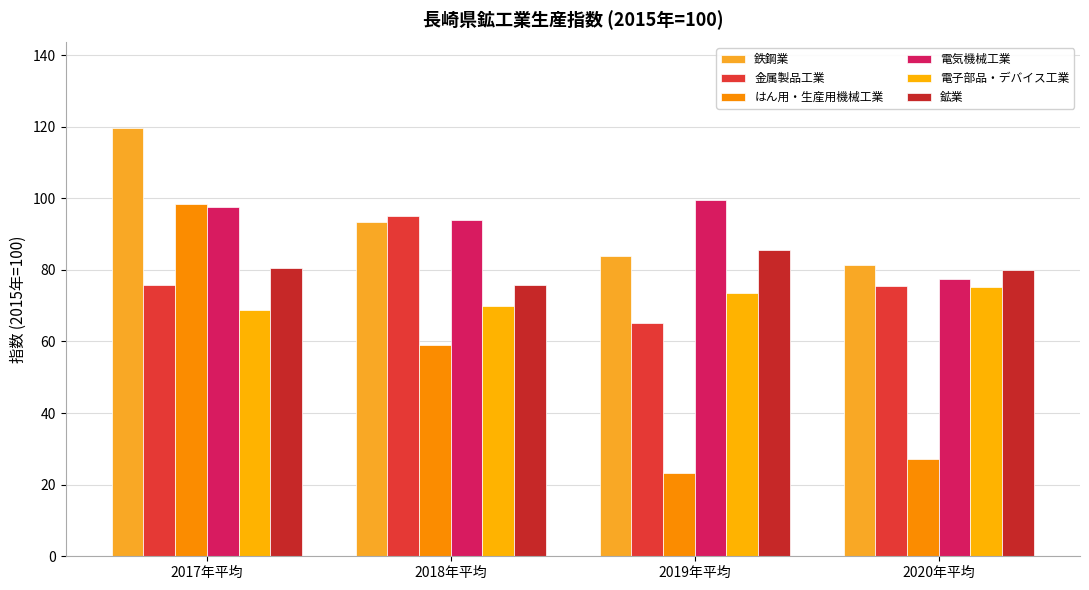

How many bars are there in each group?

6